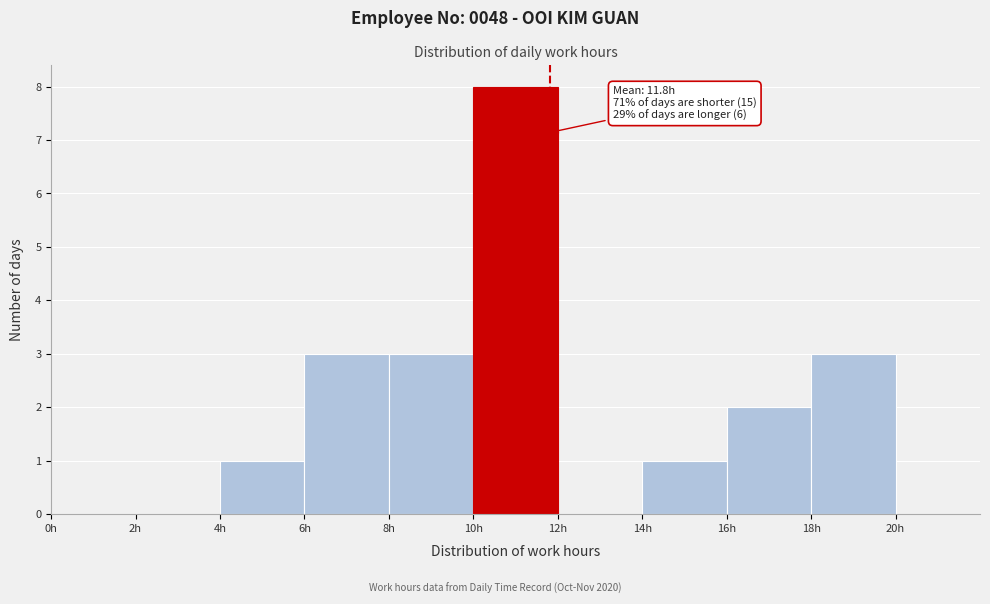

Over which range of the x-axis is the bar tallest?

10 to 12